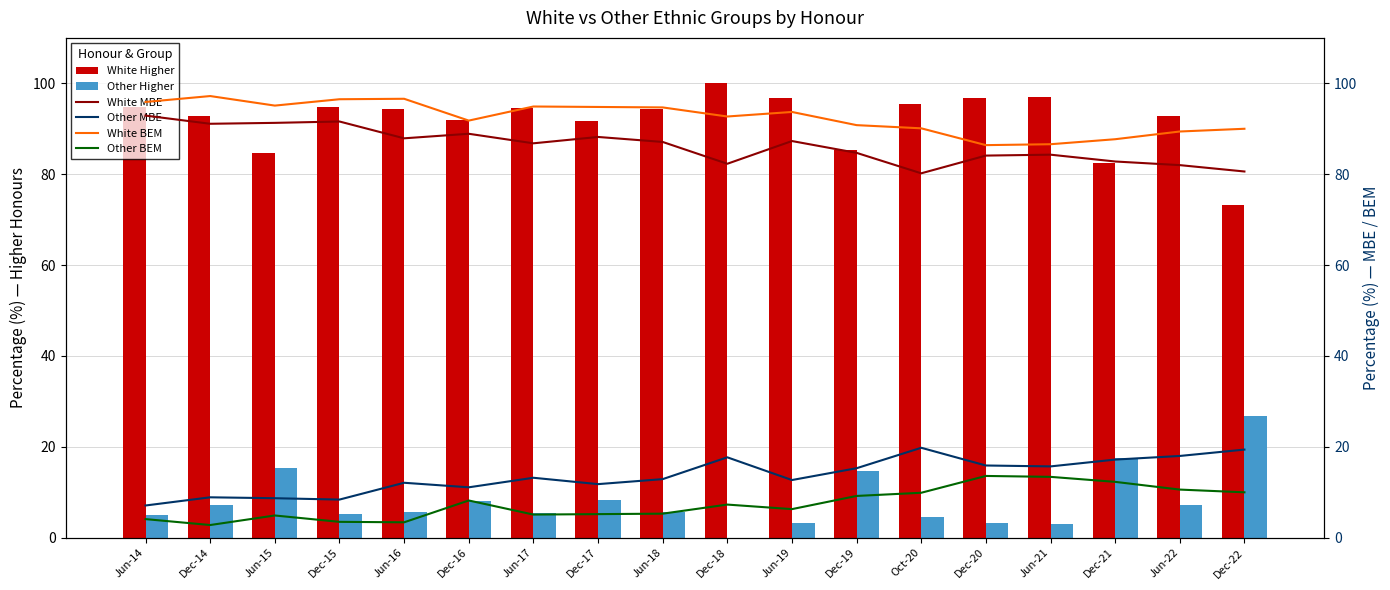

The value of Other BEM at Jun-14 is 1.8. True or false?

False